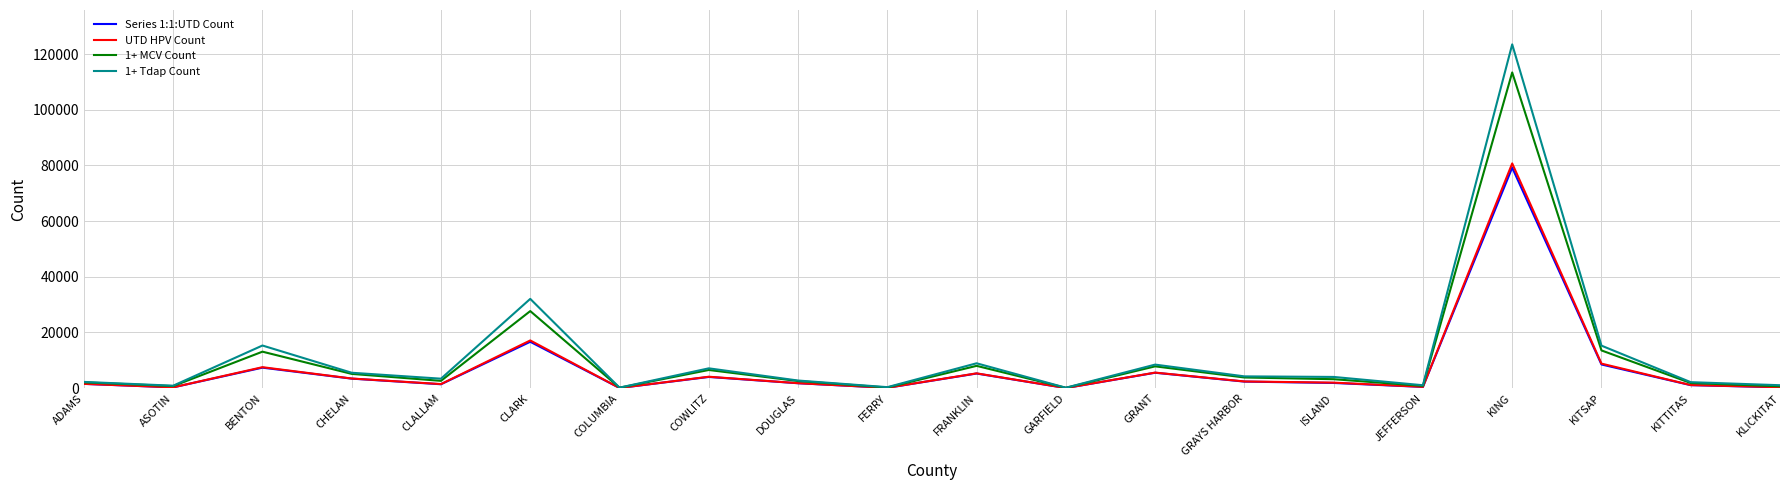

Is it true that UTD HPV Count equals 7292 at CLARK?

False